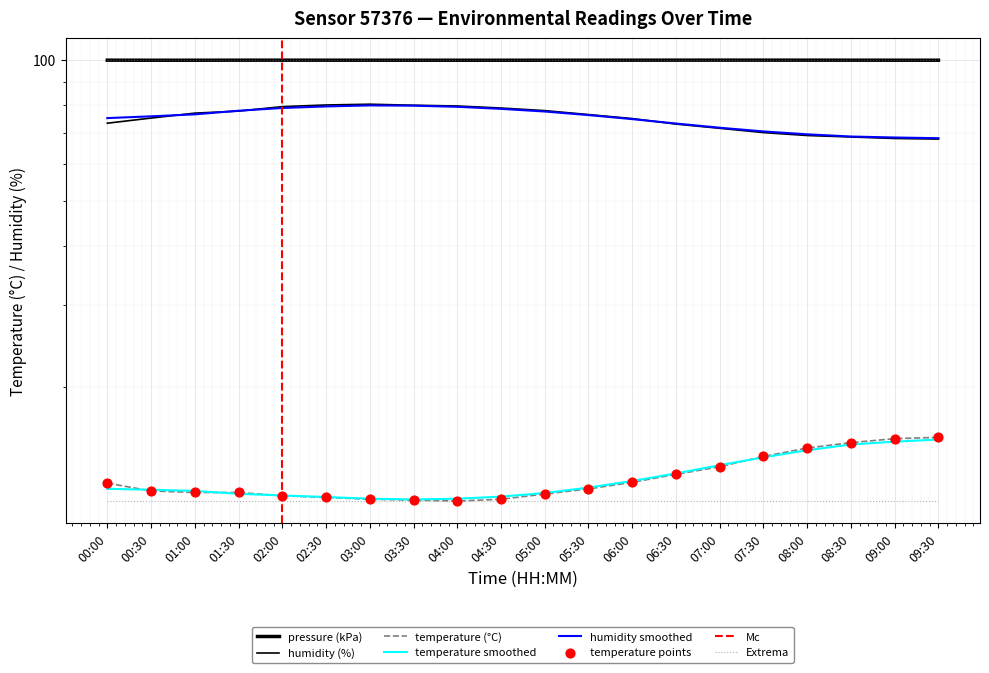

At which category is the sum across all series the highest?

03:00